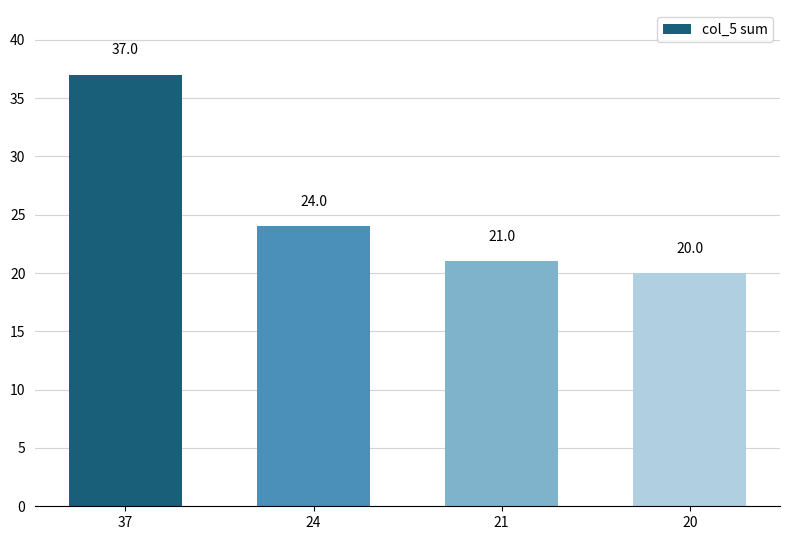

Reading left to right, extract all data points from this chart.

37=37	24=24	21=21	20=20